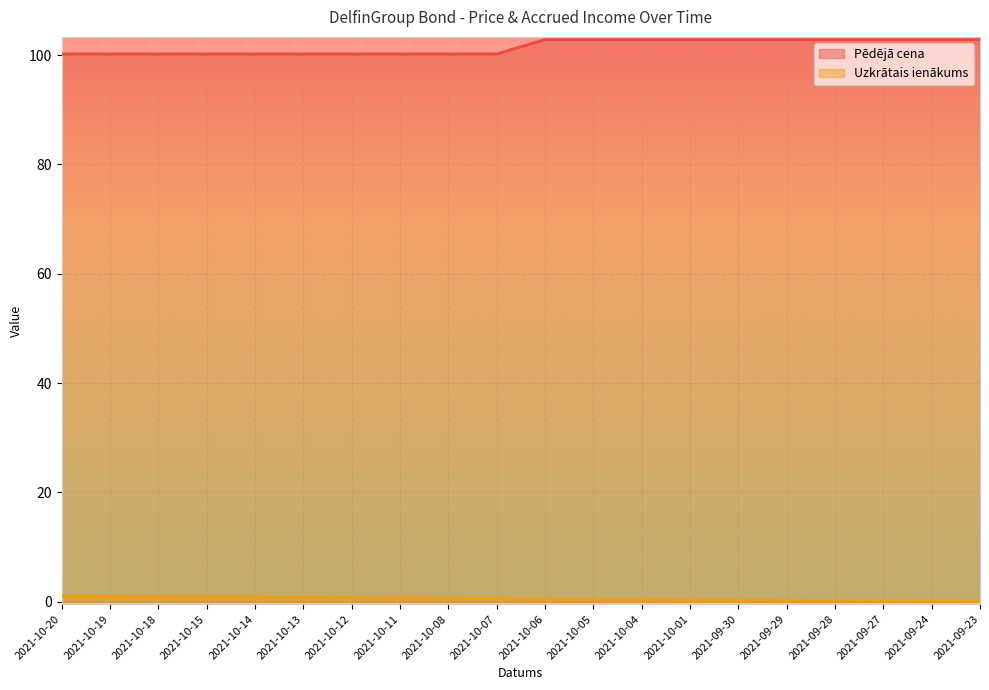

At how many categories does at least one series exceed 15?

20